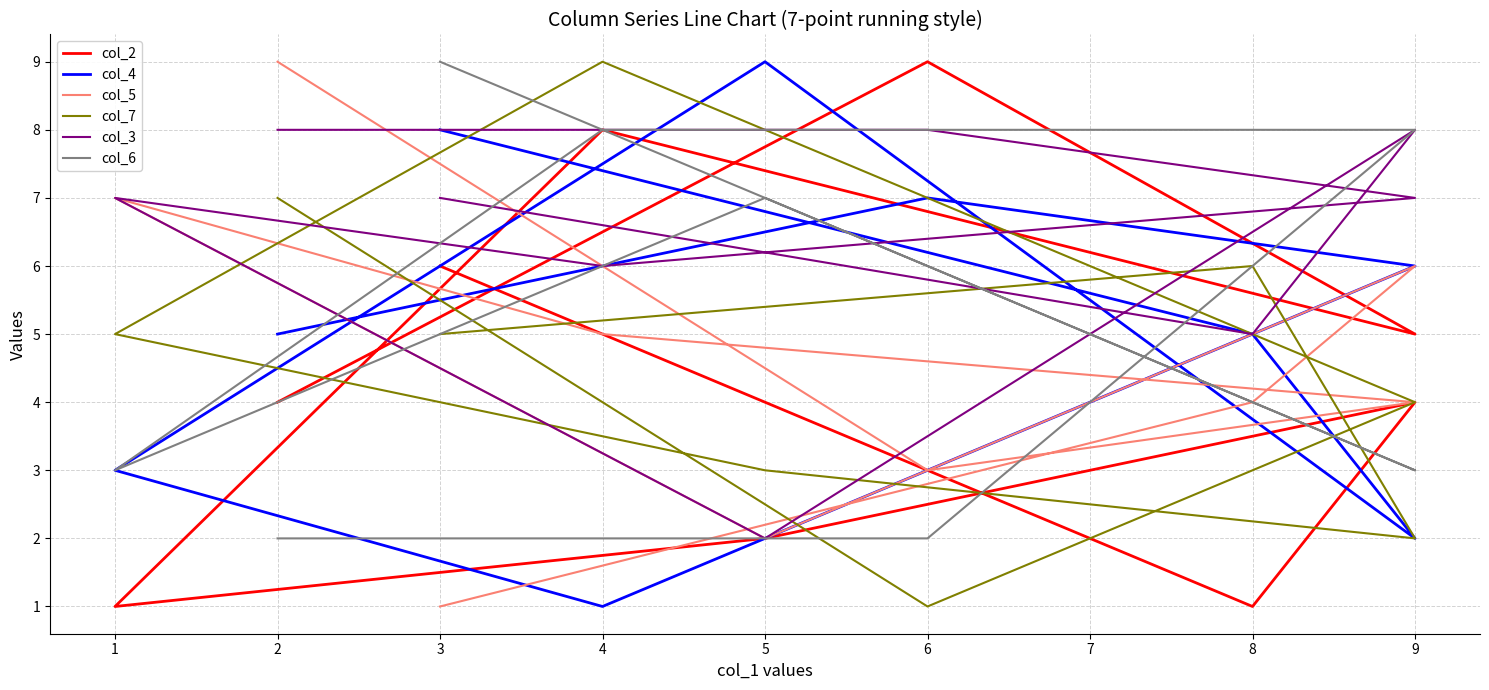

Which series ends up on top after the final intersection of col_2 and col_7?

col_2